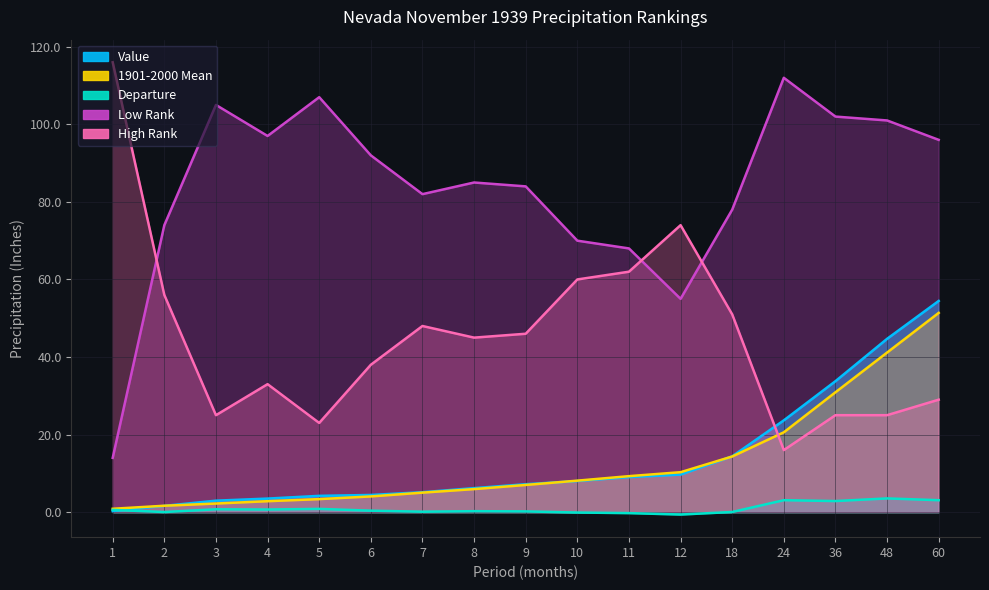

What value does the High Rank series have at 48?

25.0